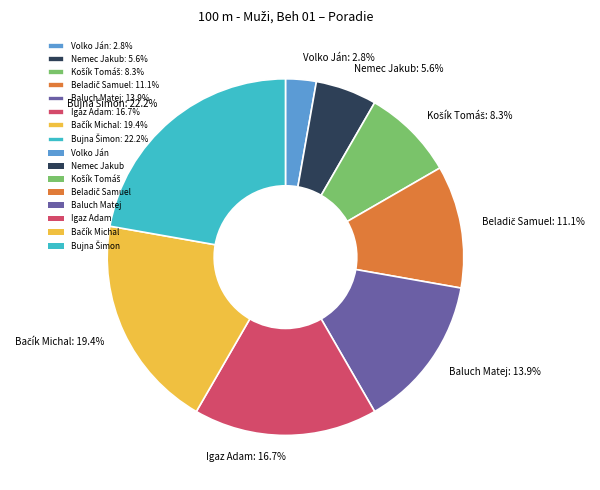

What portion of the pie excludes Igaz Adam: 16.7%?

83.3%